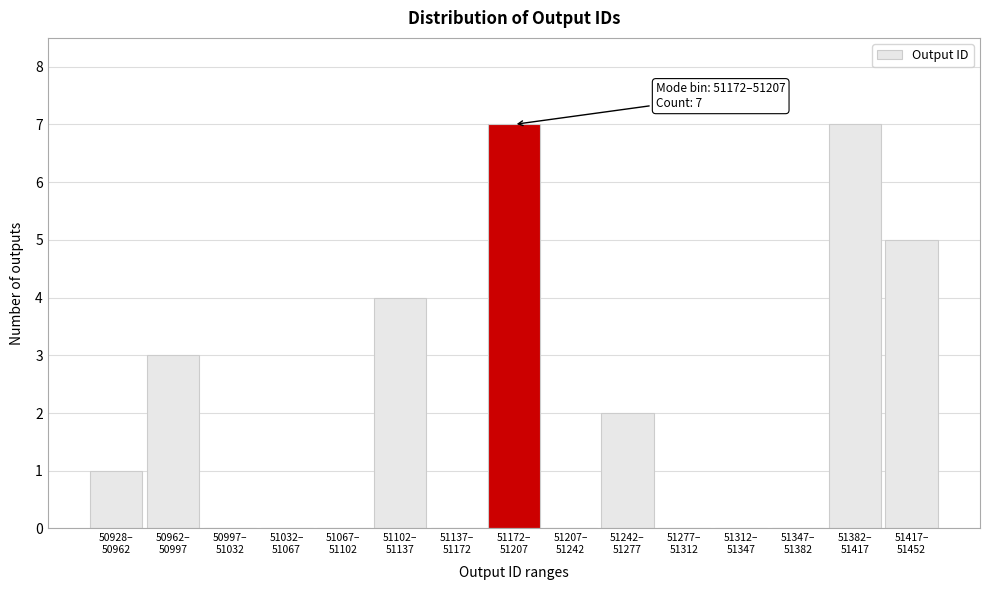

What is the sum of all values?

29